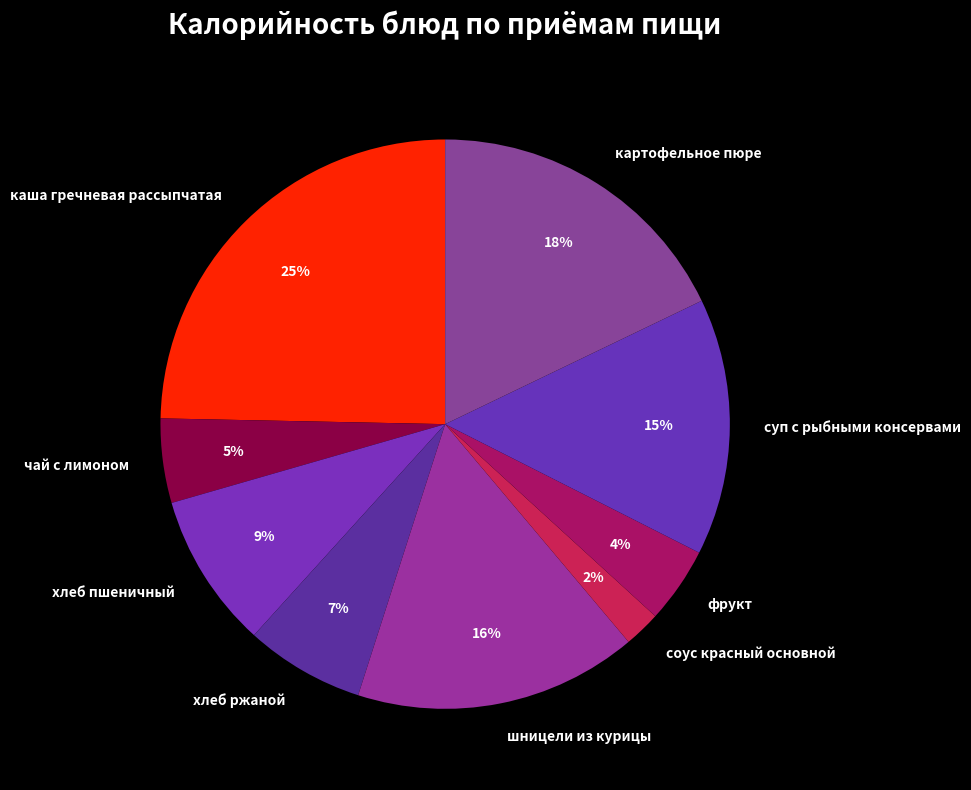

Combined, do шницели из курицы and чай с лимоном account for over 50%?

No